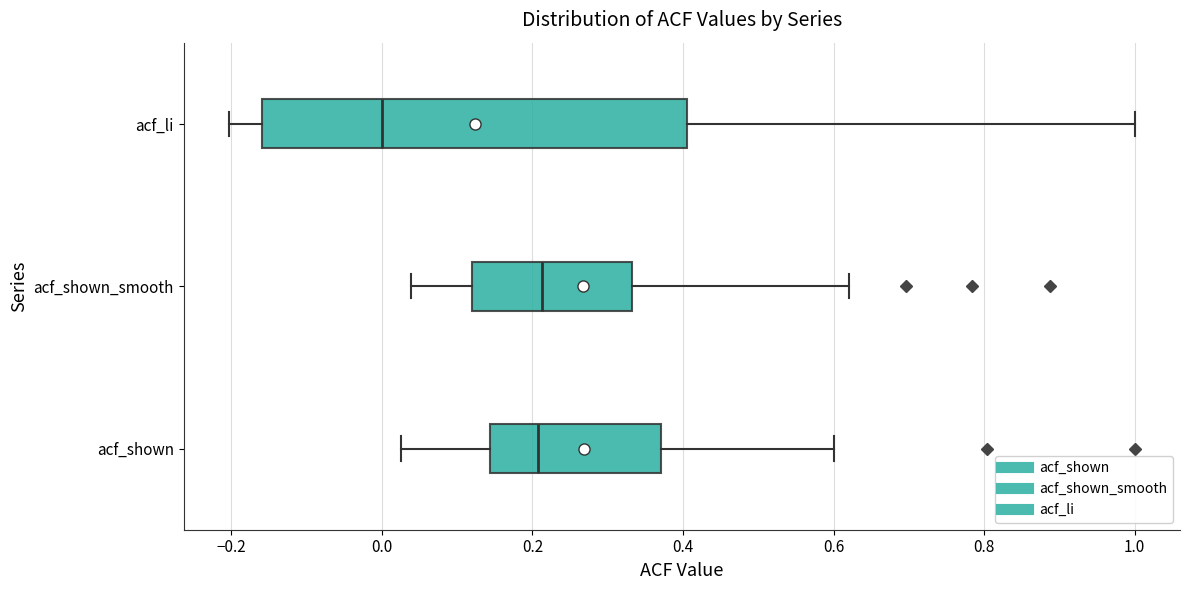

Comparing the boxes themselves (not the whiskers), which one is the widest?

acf_li